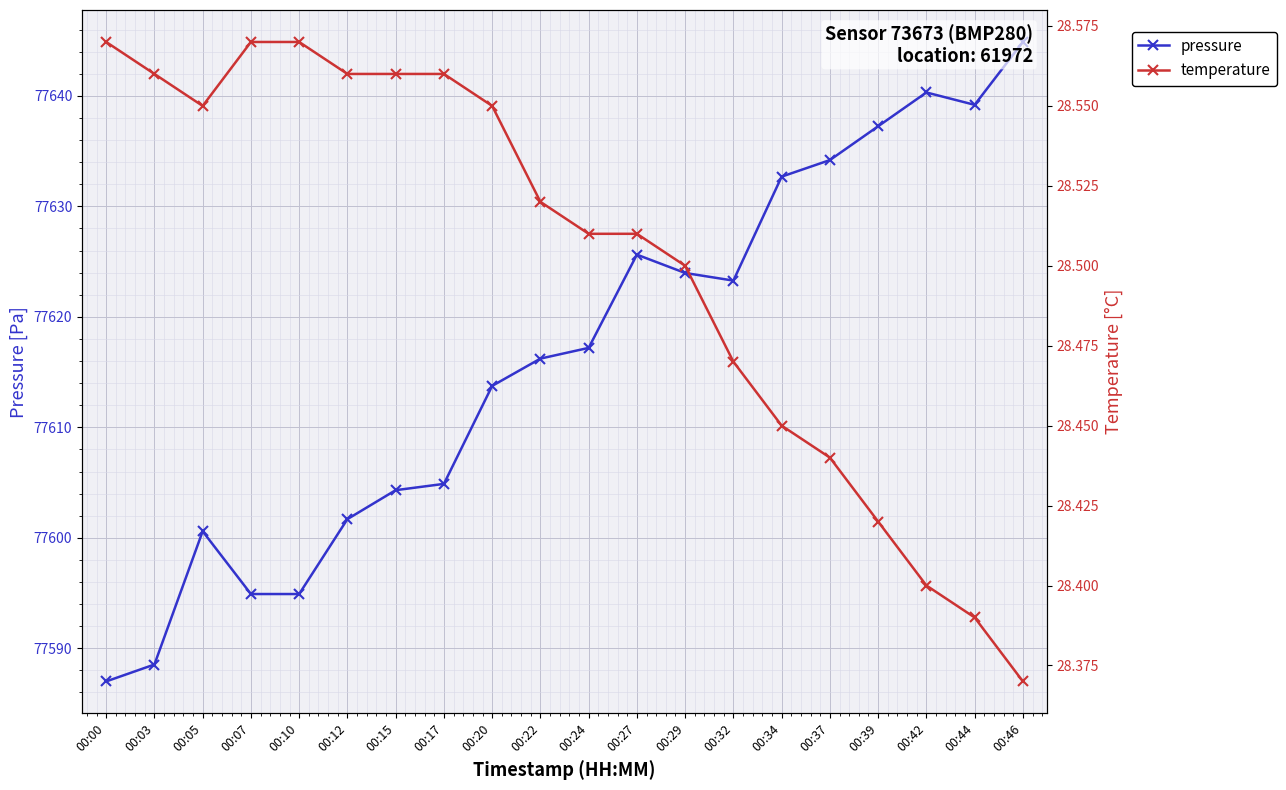

What is the value of the temperature point at the 5th from the left?

28.6